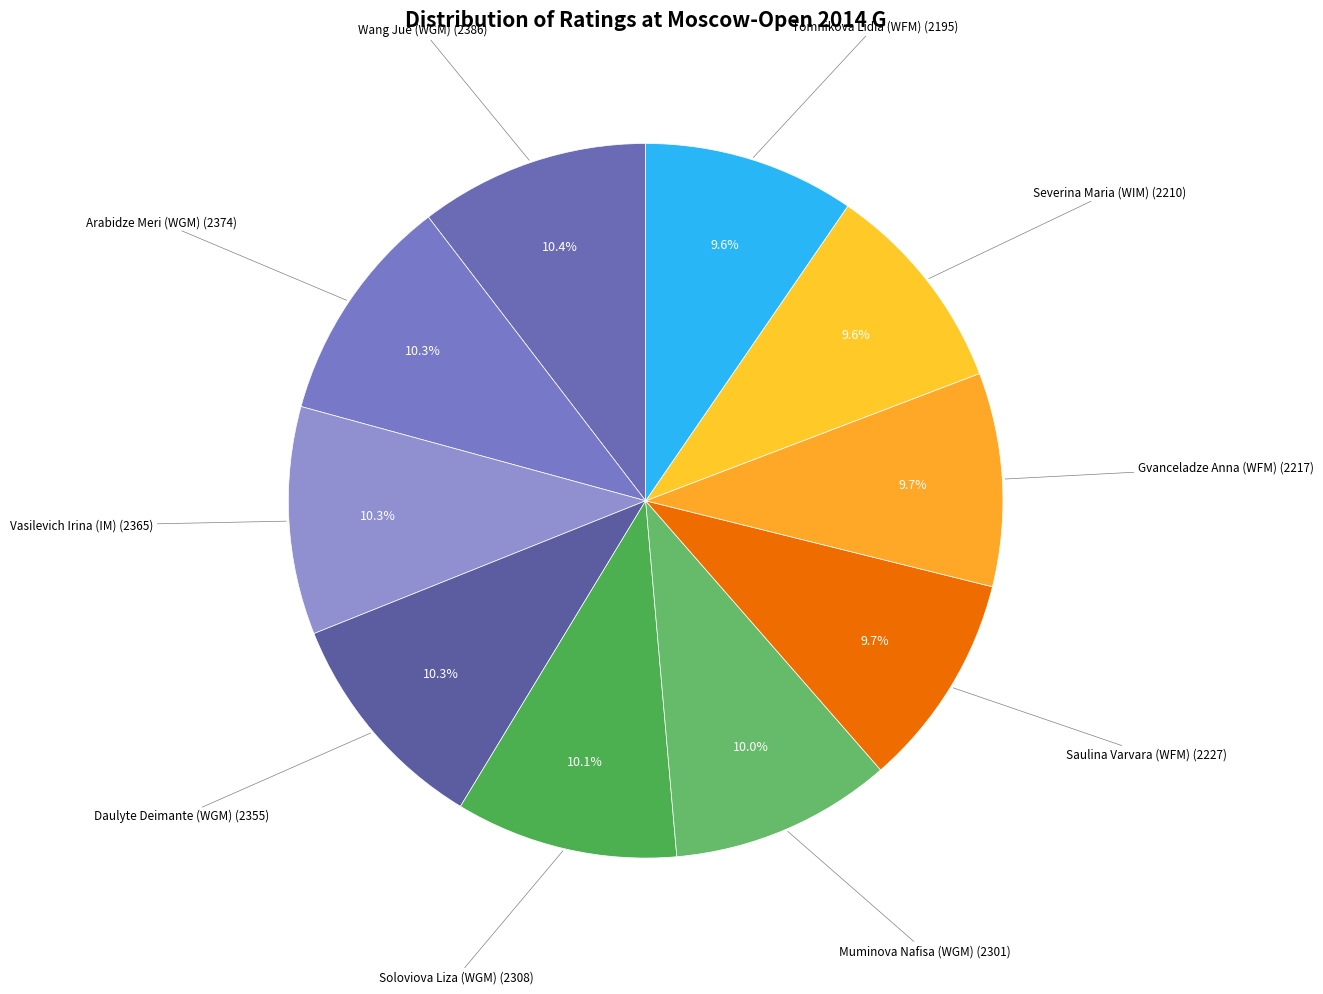

How many segments does this pie chart have?

10